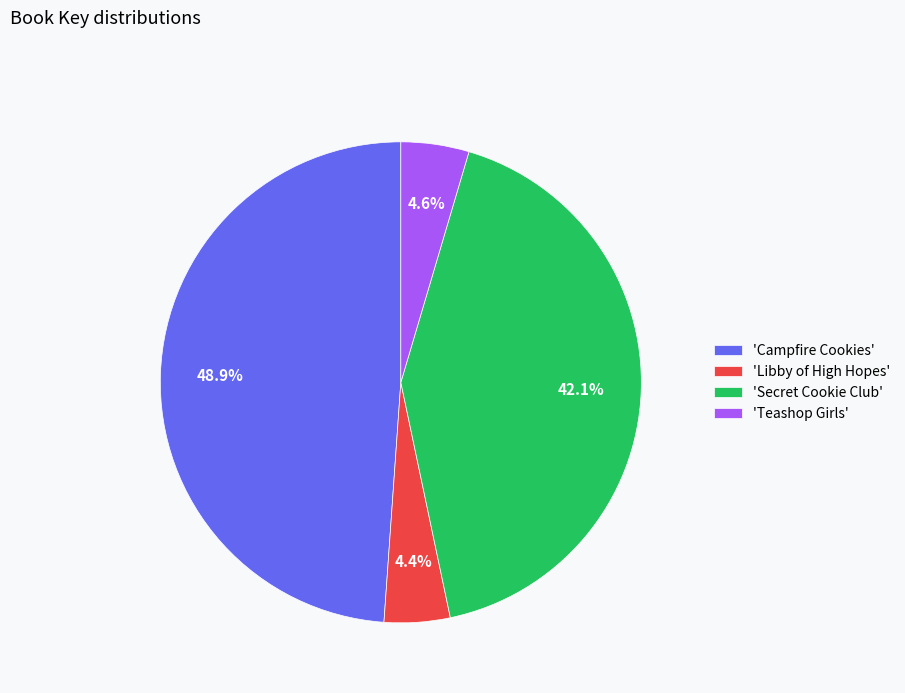

Do 'Campfire Cookies' and 'Libby of High Hopes' together represent more than half of the pie?

Yes